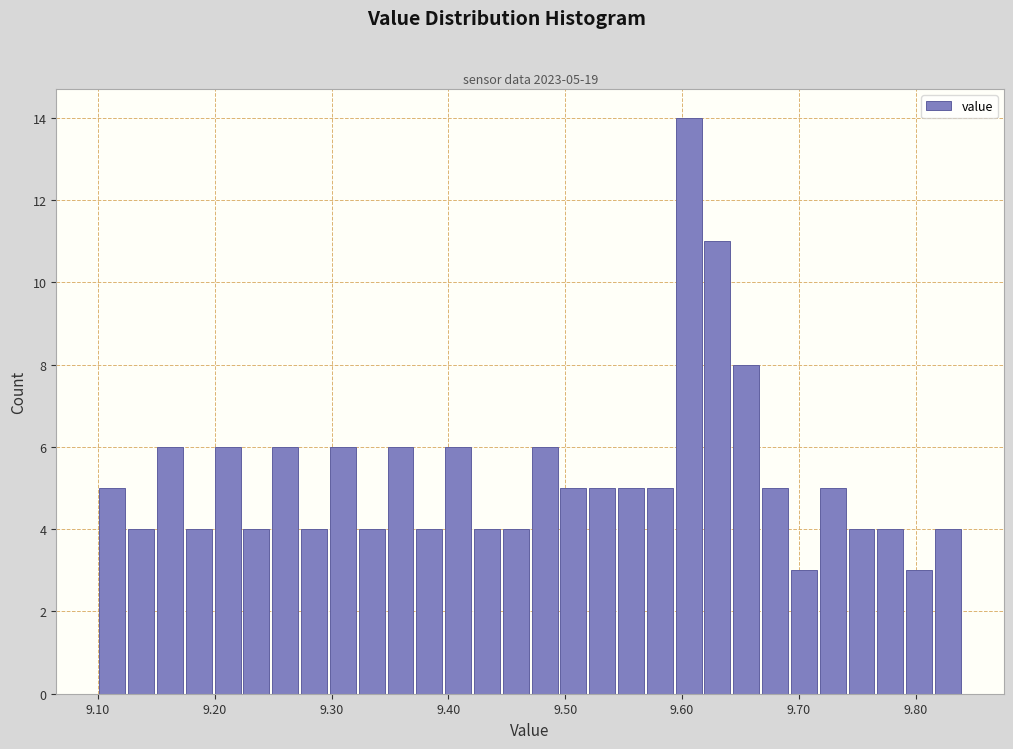

Read against the x-axis, roughly where is the centre of the tallest bar?

9.61